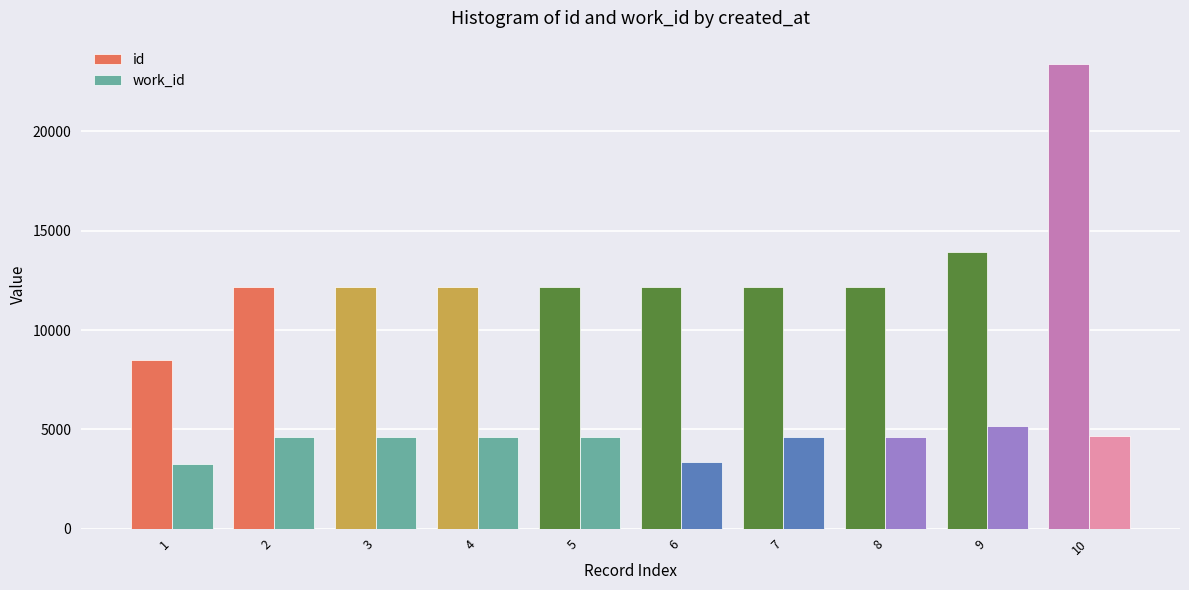

Is the value of work_id at 1 greater than the value of id at 2?

No